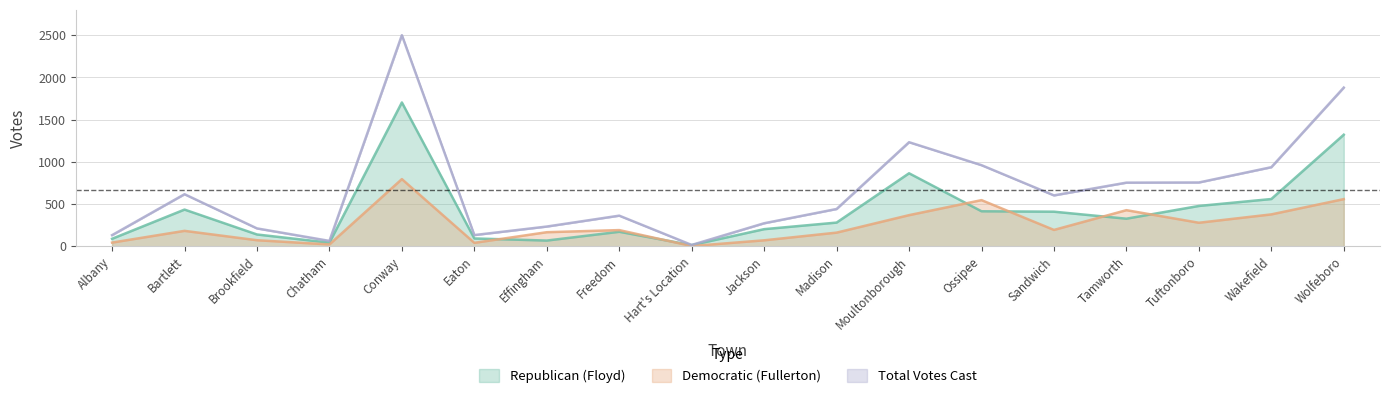

How many values in the Democratic (Fullerton) series exceed 191?

8